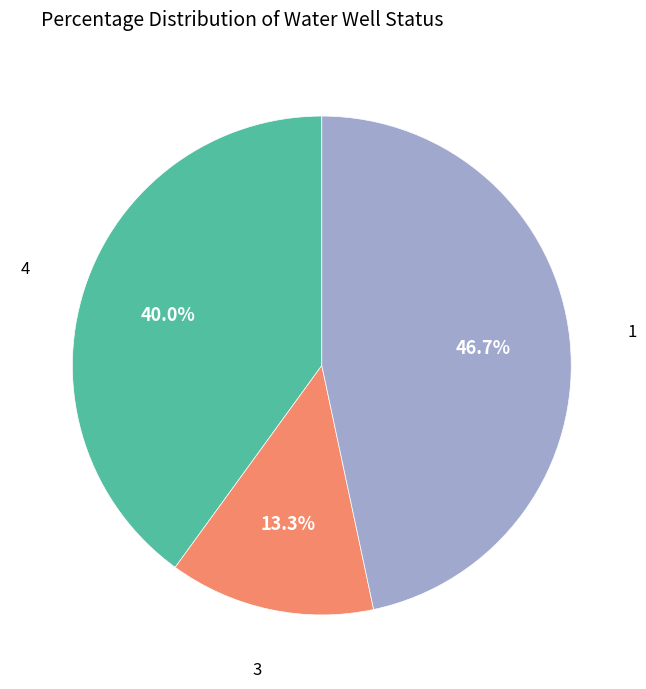

Is there a majority slice in this chart?

No